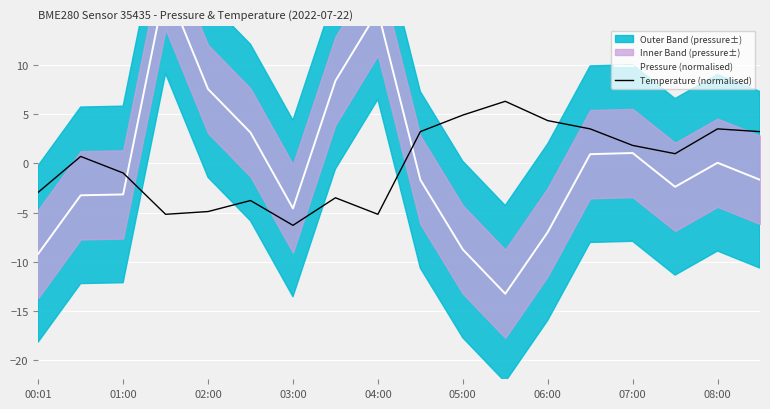

What are all the series names shown in the legend?

Pressure (normalised), Temperature (normalised)